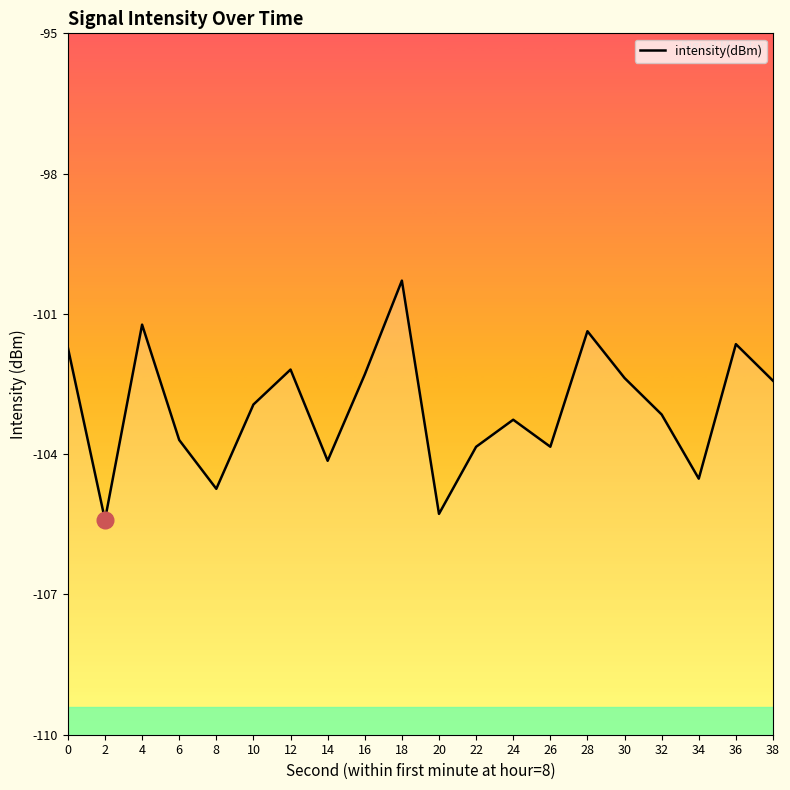

Read the value at 18.

-100.3